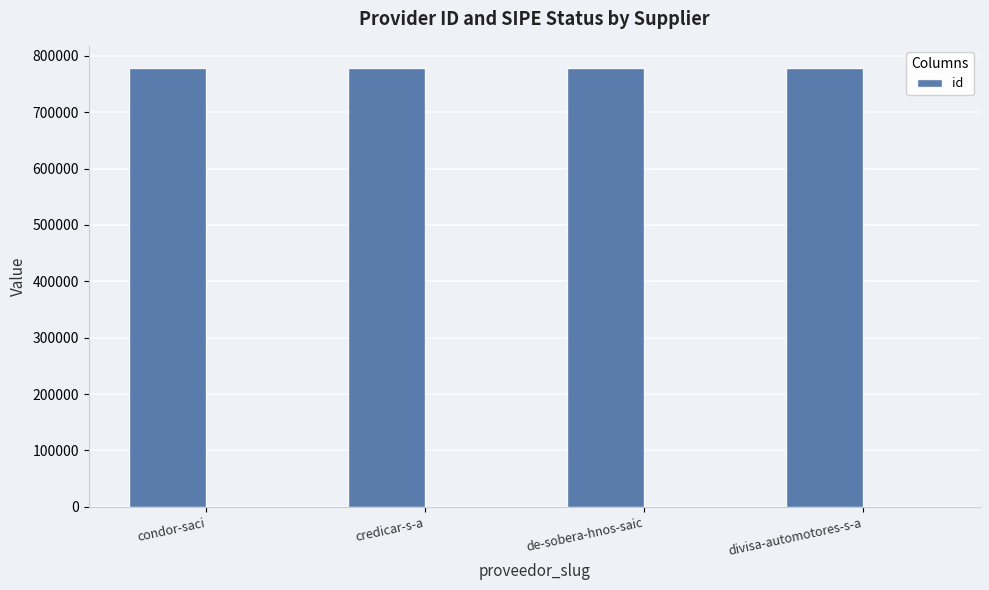

Between de-sobera-hnos-saic and condor-saci, which is larger?

de-sobera-hnos-saic